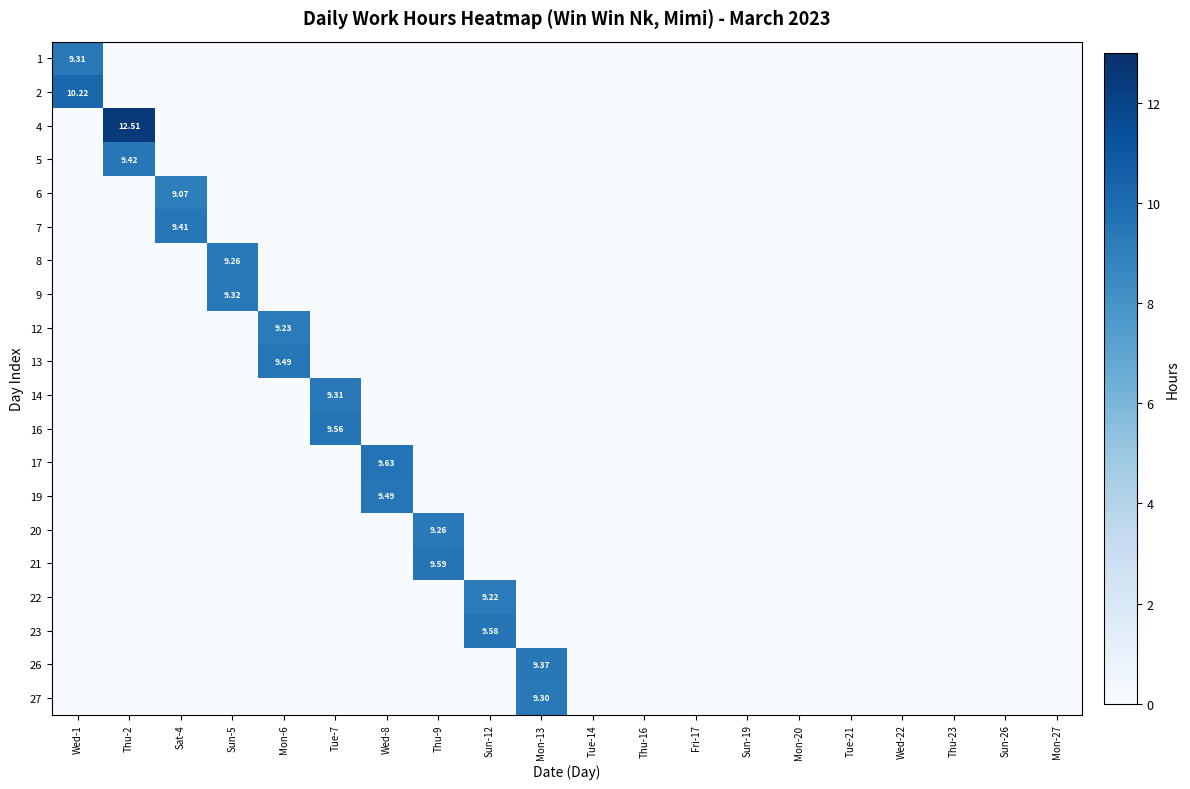

What is the difference between the maximum and minimum values in the 8 series?

9.3